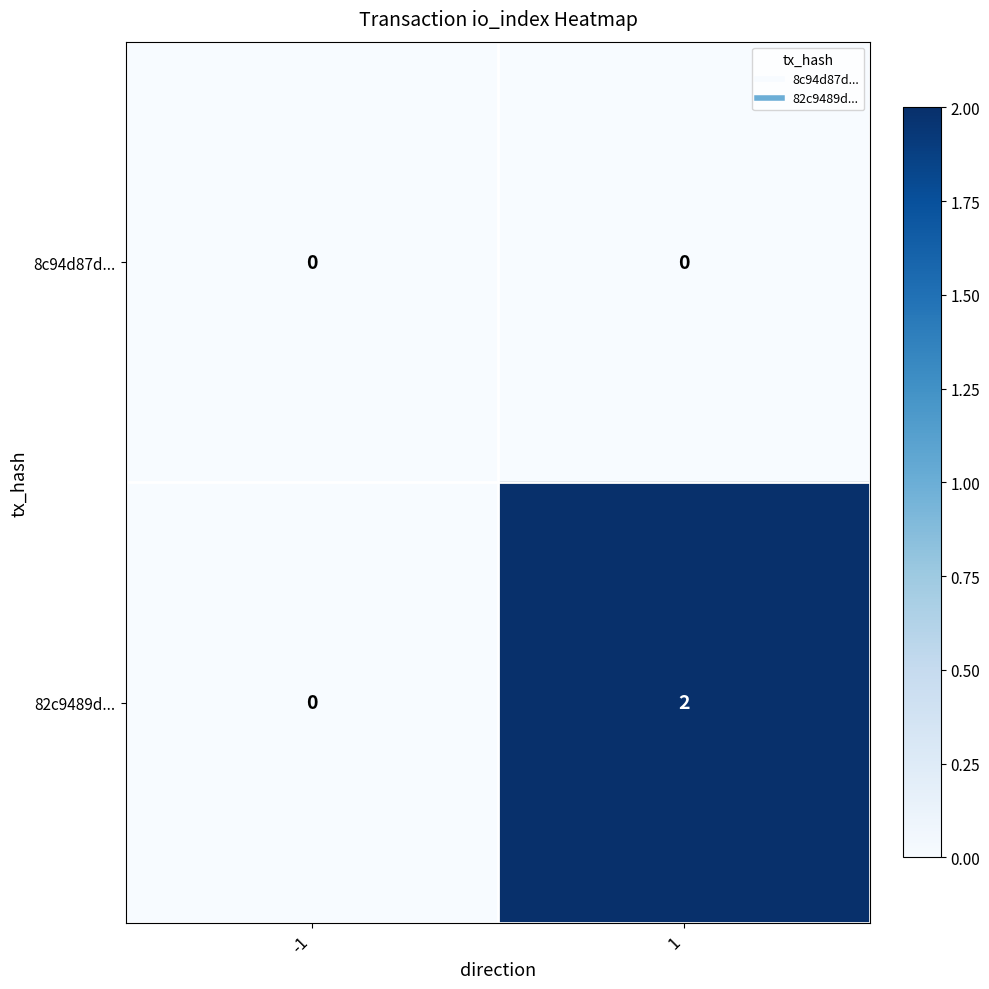

At which category is the sum across all series the highest?

1